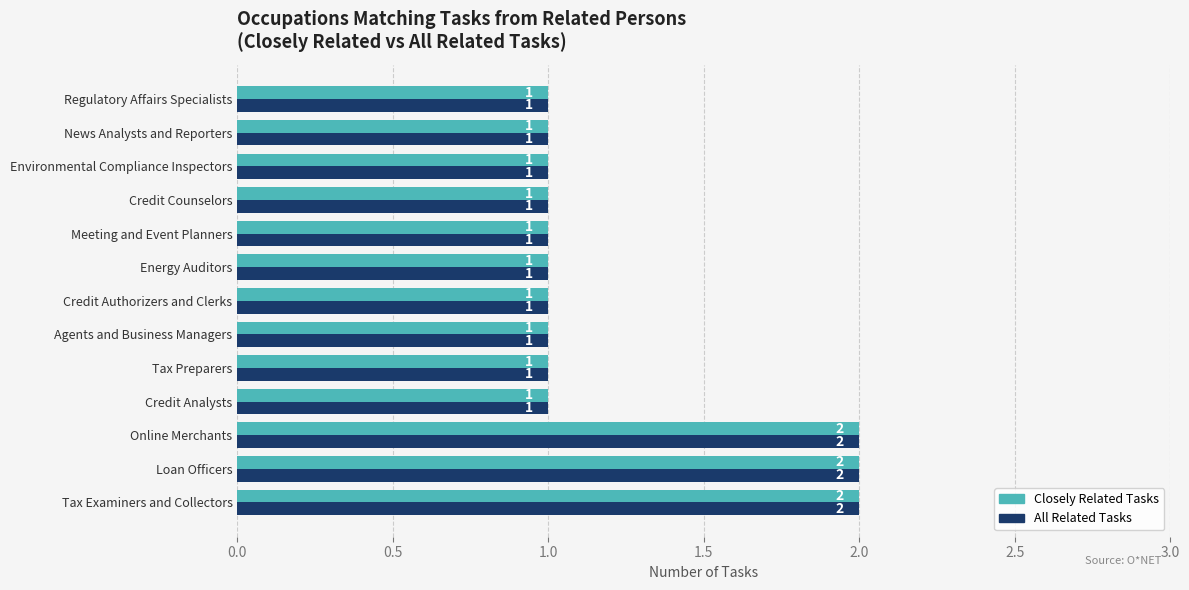

What is the maximum value for Closely Related Tasks?

2